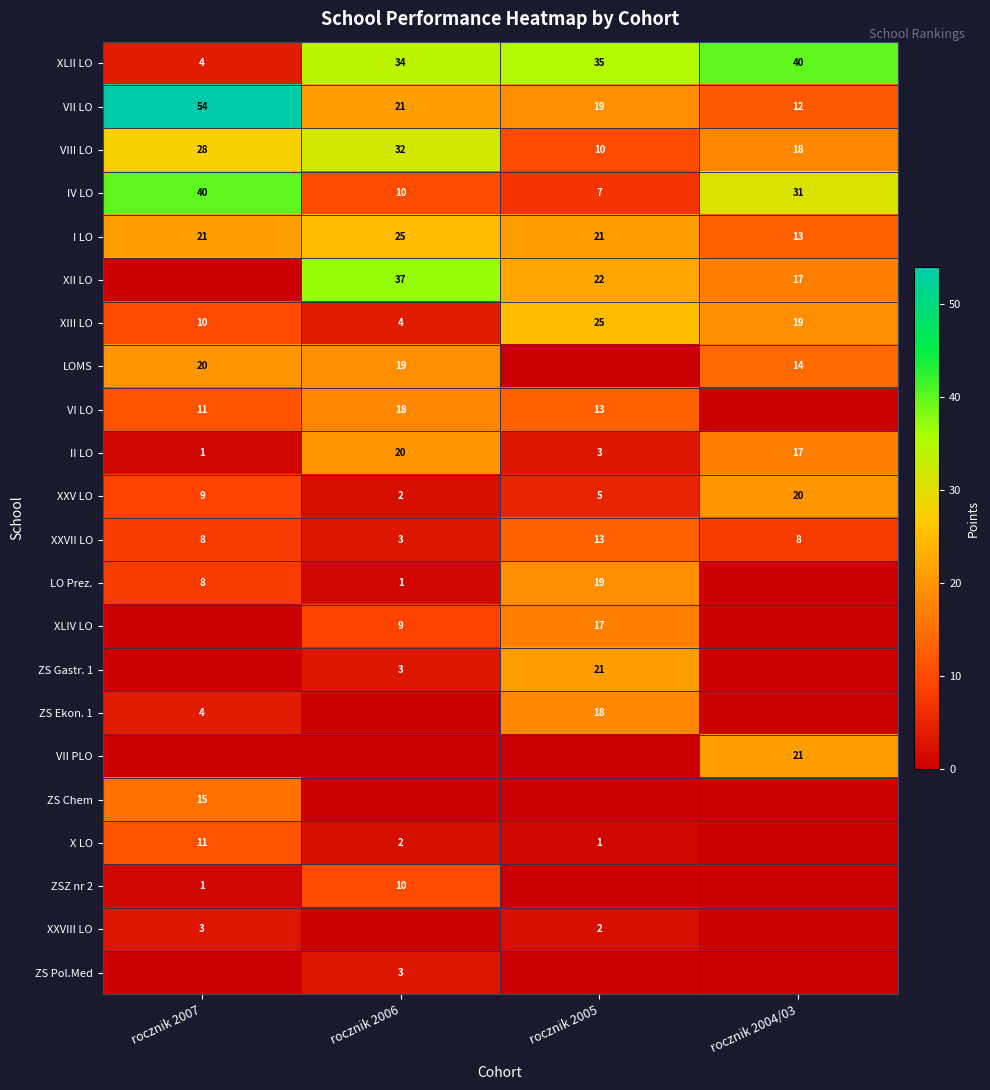

Where is XXV LO nearest to the value 11?

rocznik 2007